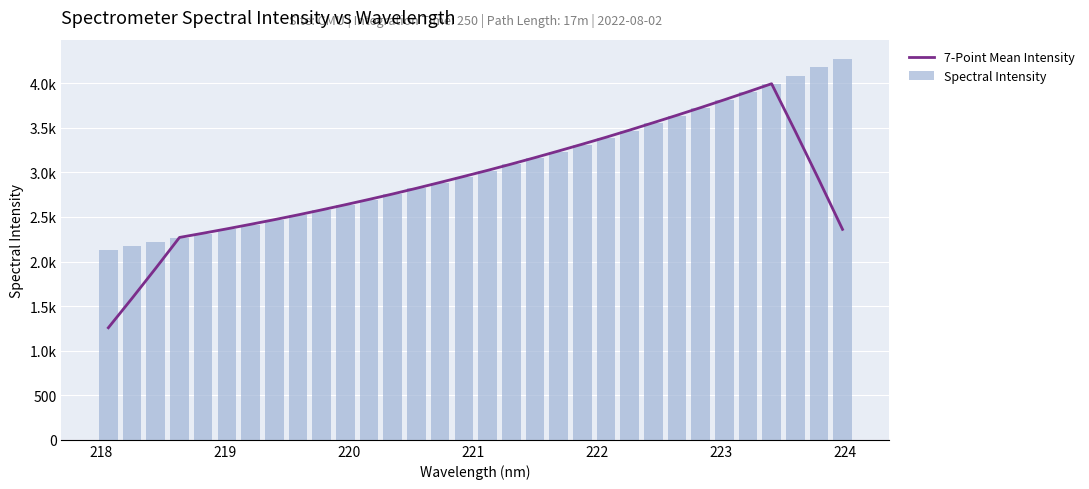

What is the minimum value shown in the chart?

1257.3